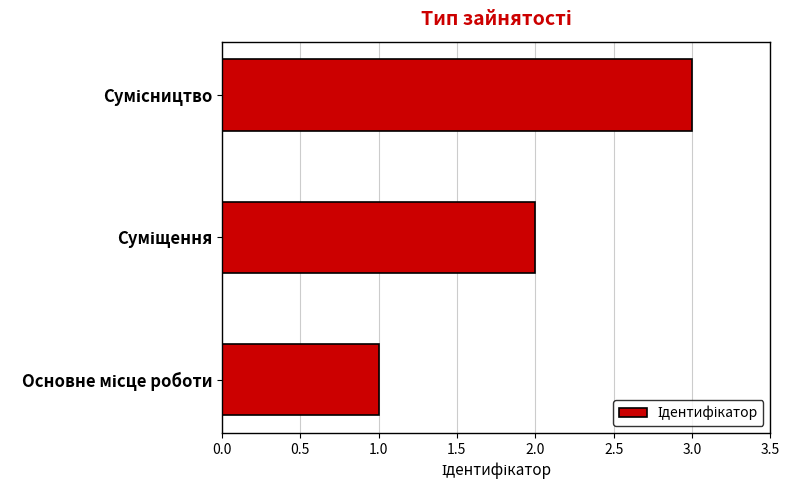

What is the sum of all values?

6